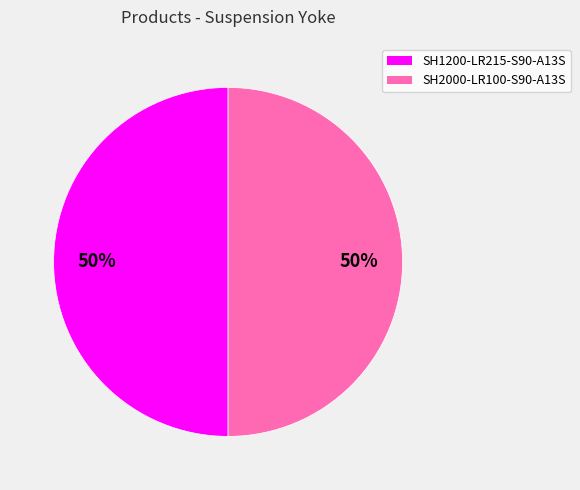

Is the sum of SH2000-LR100-S90-A13S and SH1200-LR215-S90-A13S greater than half?

Yes